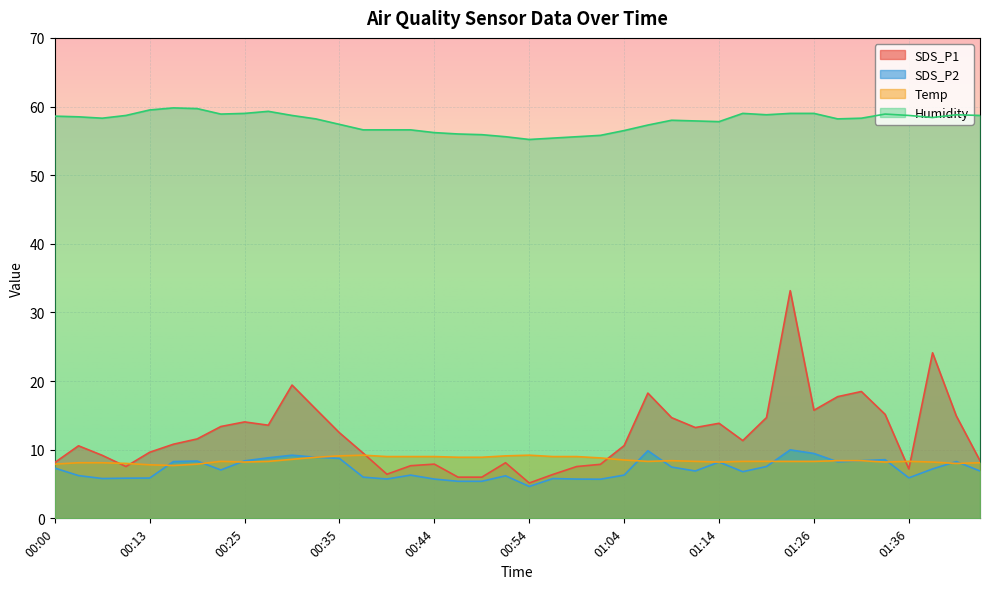

What position from the right is 00:32?

29